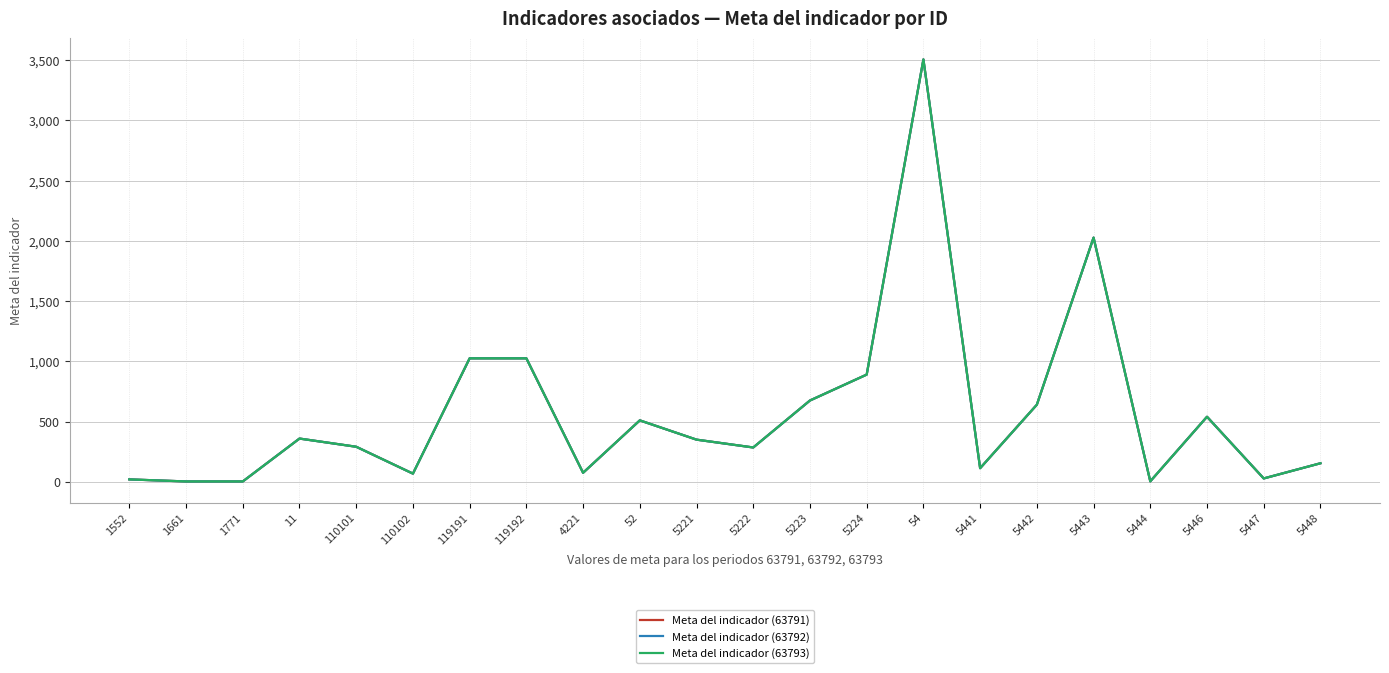

How many lines are shown in the chart?

3